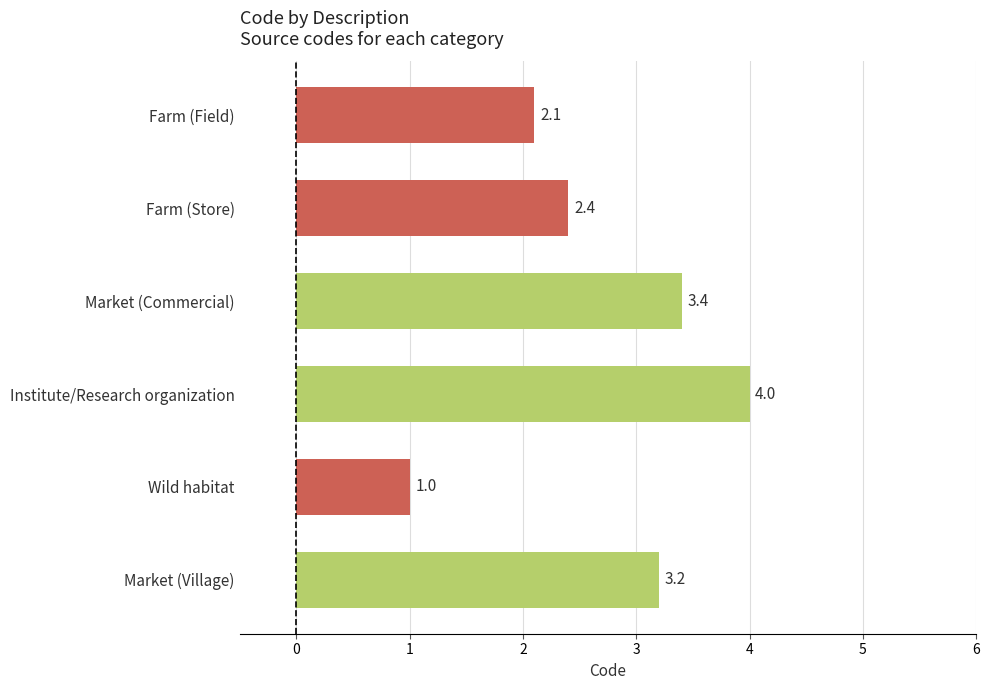

Between Market (Commercial) and Farm (Store), which is larger?

Market (Commercial)